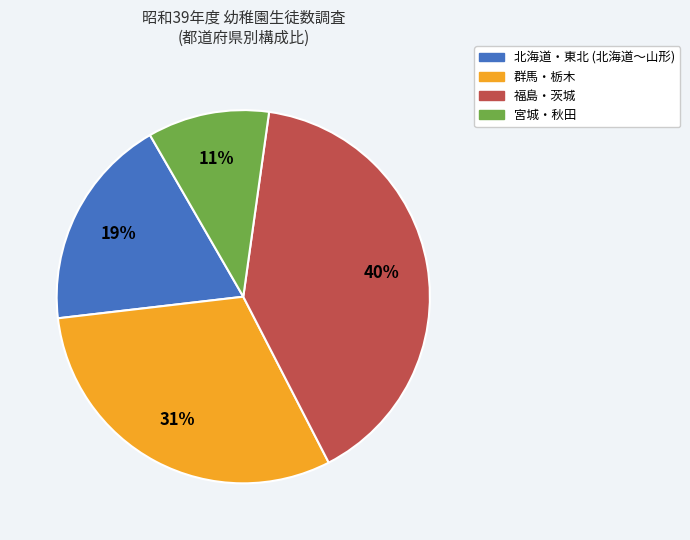

Is there any slice that represents more than half of the pie?

No